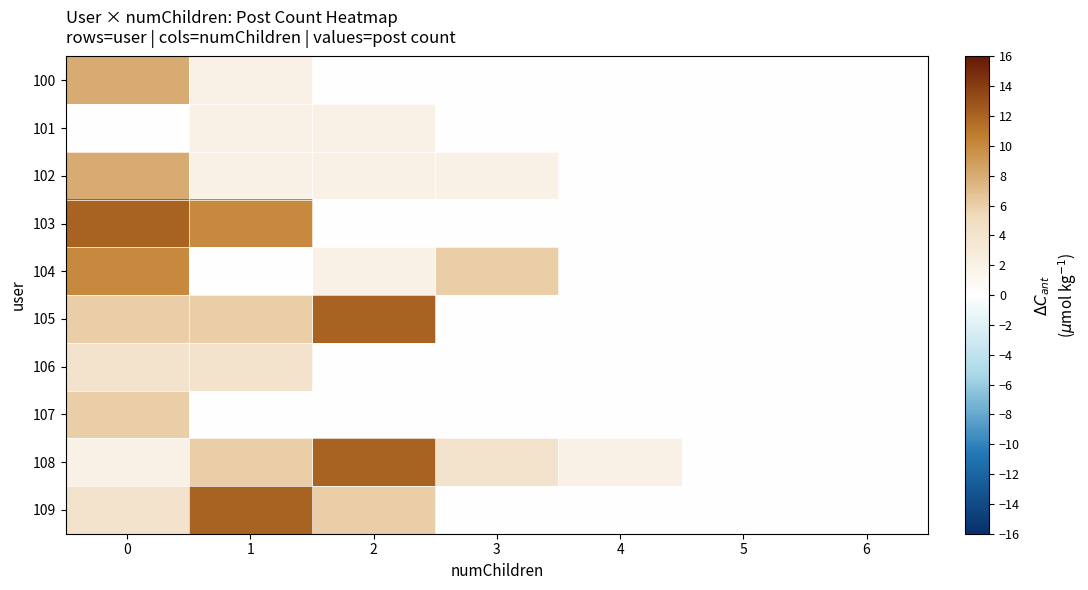

What is the maximum value shown in the chart?

12